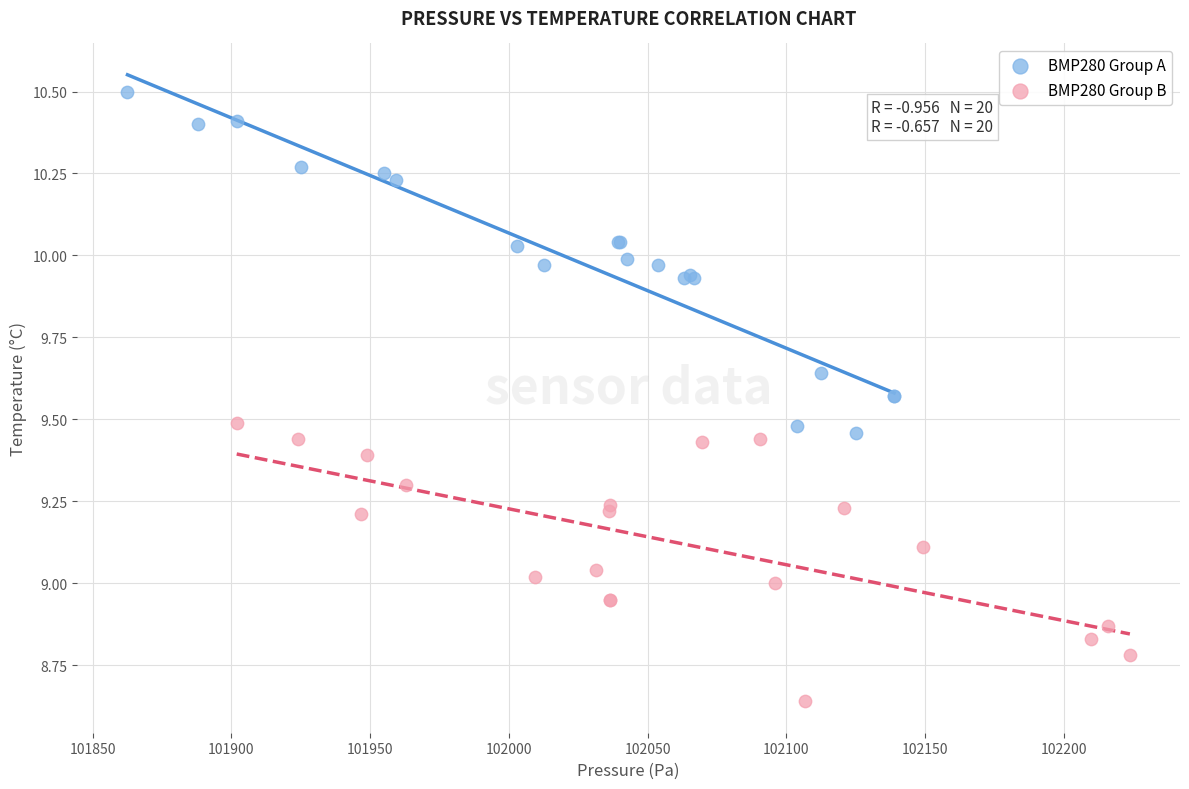

Which series has the largest Y range (max minus min)?

BMP280 Group A